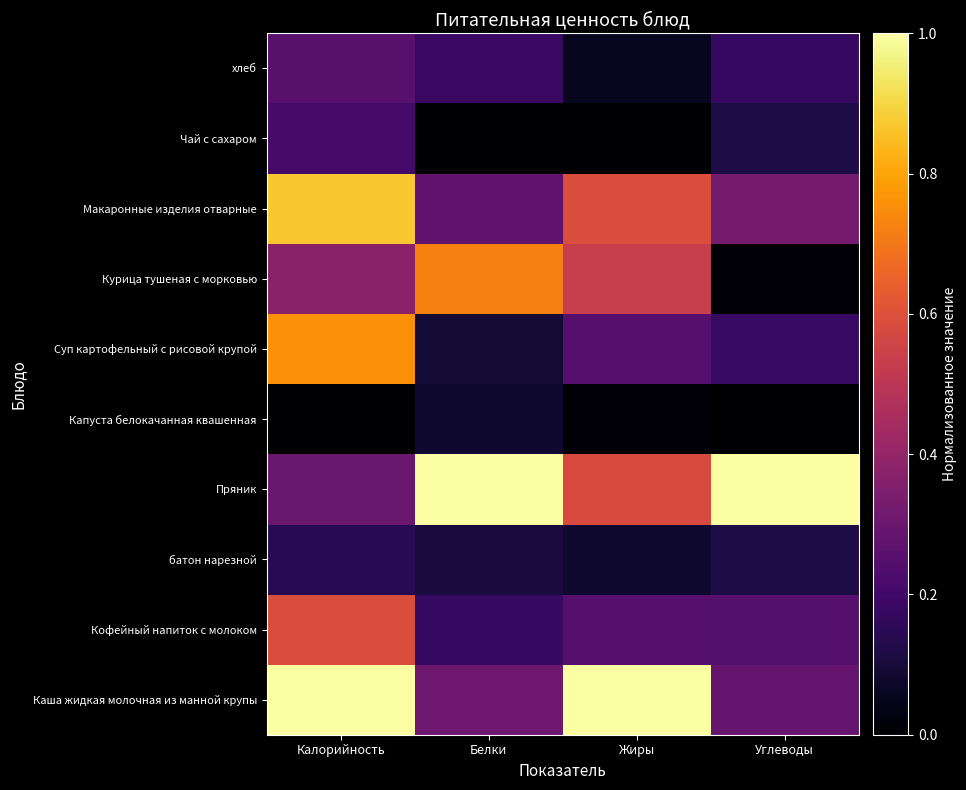

Which category has the lowest value across all series?

Калорийность